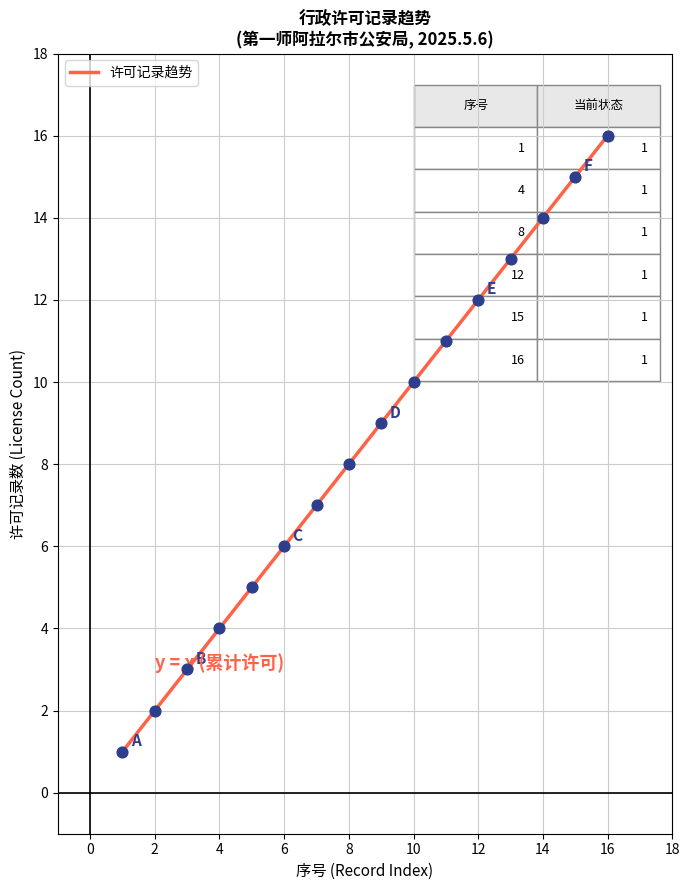

What is the greatest value displayed?

16